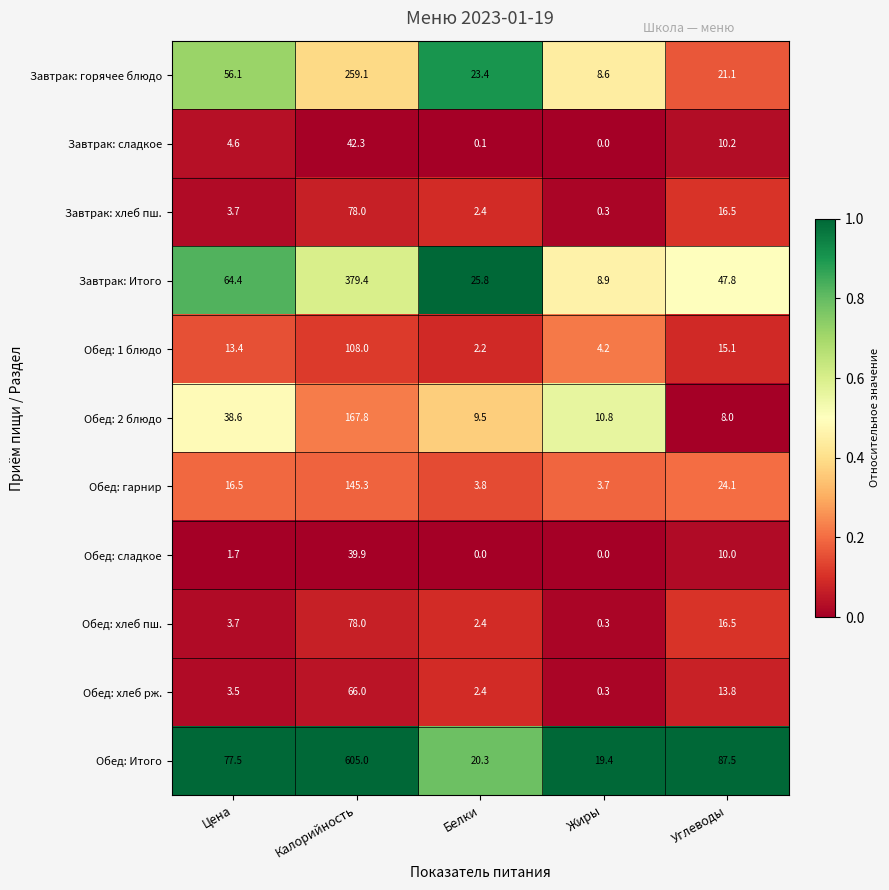

What is the difference between the second highest and minimum values in the Обед: хлеб рж. series?

13.5